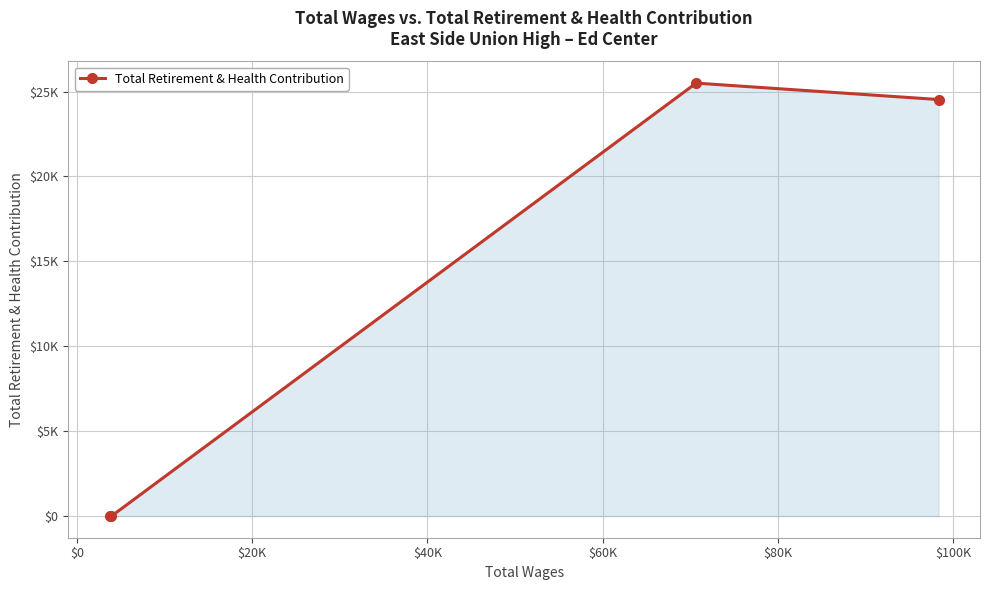

Is this an area chart (filled region under the line)?

Yes